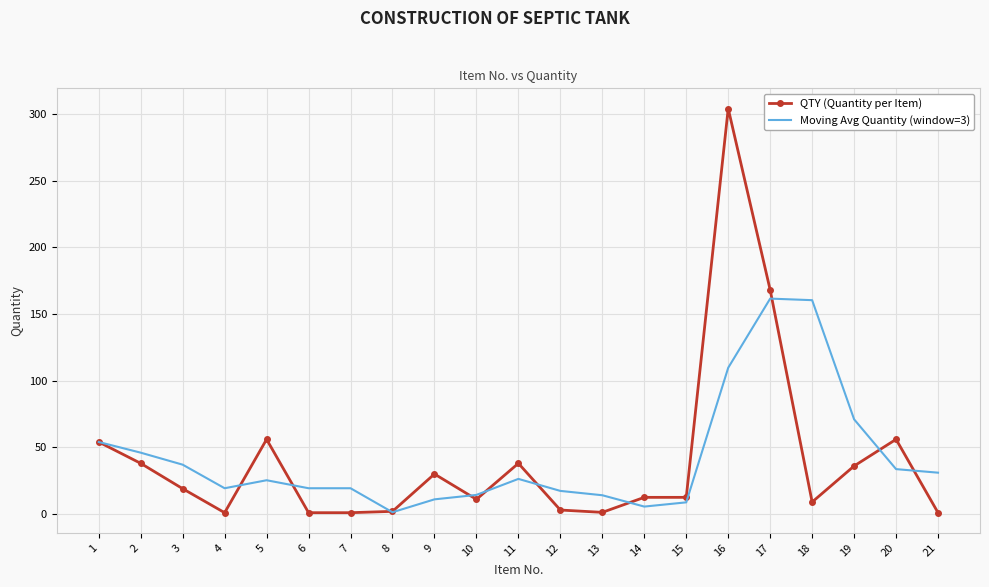

What is the total value across all series at 1?

108.0